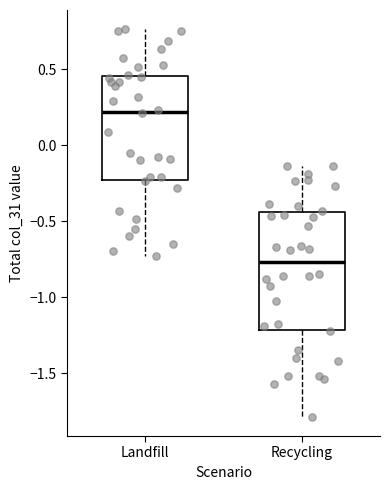

Reading left to right, transcribe this box plot: for each box, give where its median line is, the range the box spans, and where its two whiskers end, as read against the y-axis. The values are not printed on the chart, so give them approximately, as read against the axis.

Landfill: median 0.20, box -0.25 to 0.45, whiskers -0.75 to 0.75
Recycling: median -0.75, box -1.20 to -0.45, whiskers -1.80 to -0.15